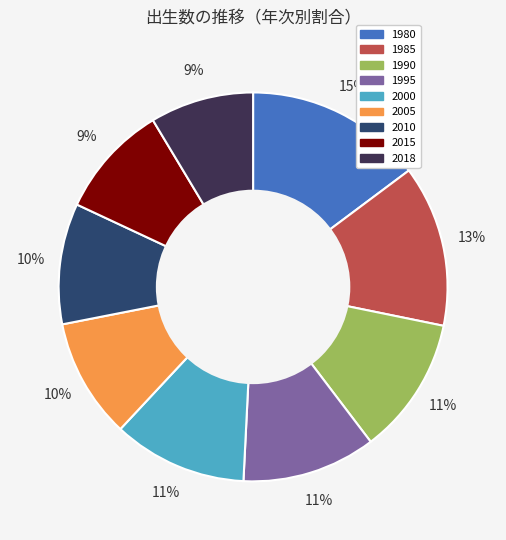

Is the sum of 1990 and 2010 greater than half?

No